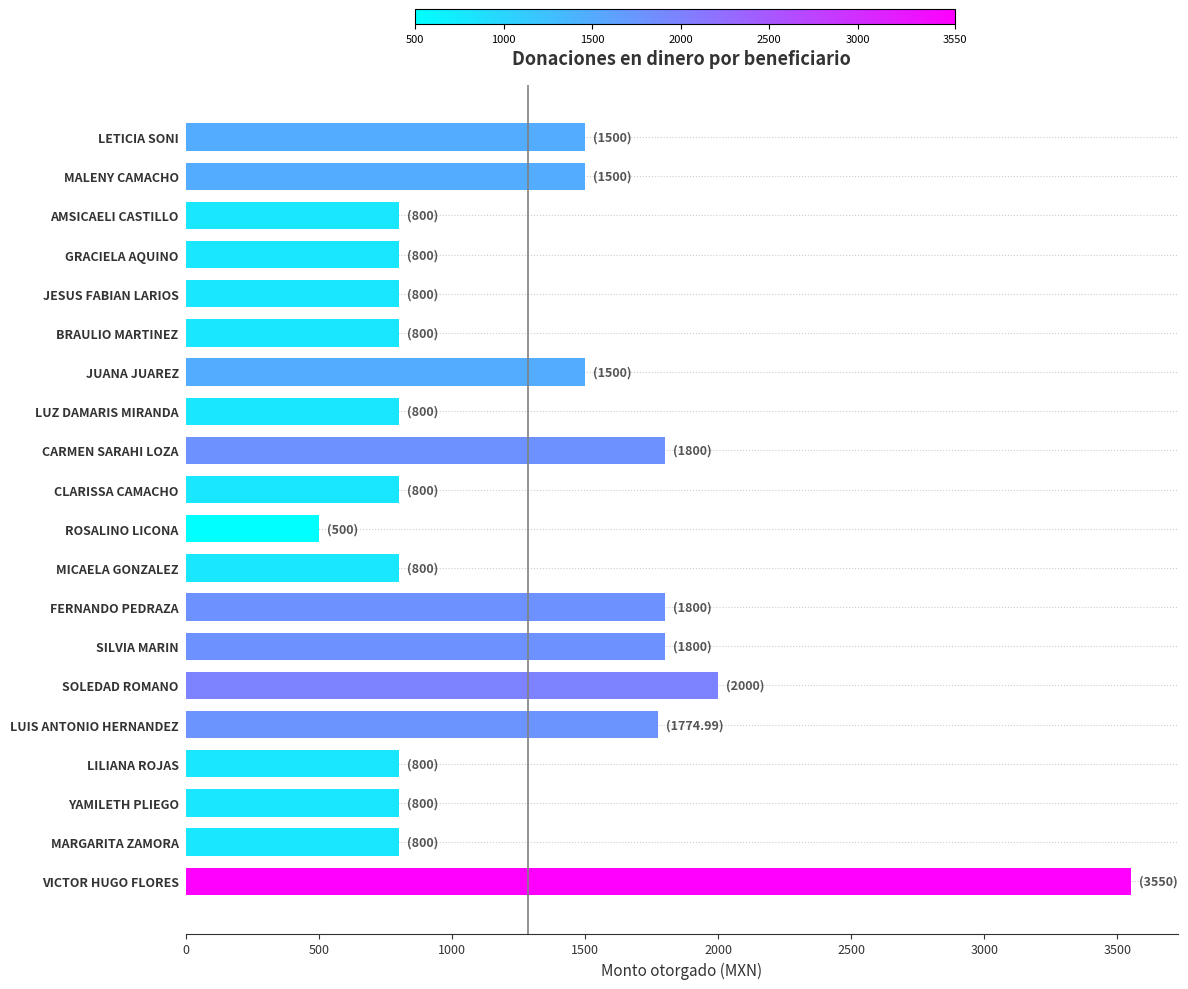

What is the average value?

1286.2